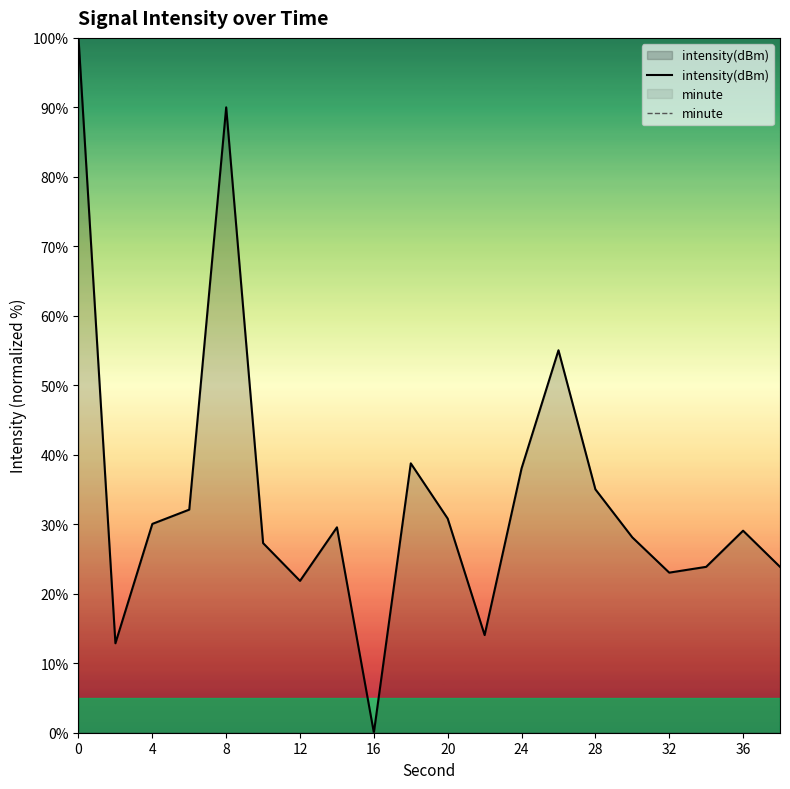

Does the chart have visible grid lines?

No